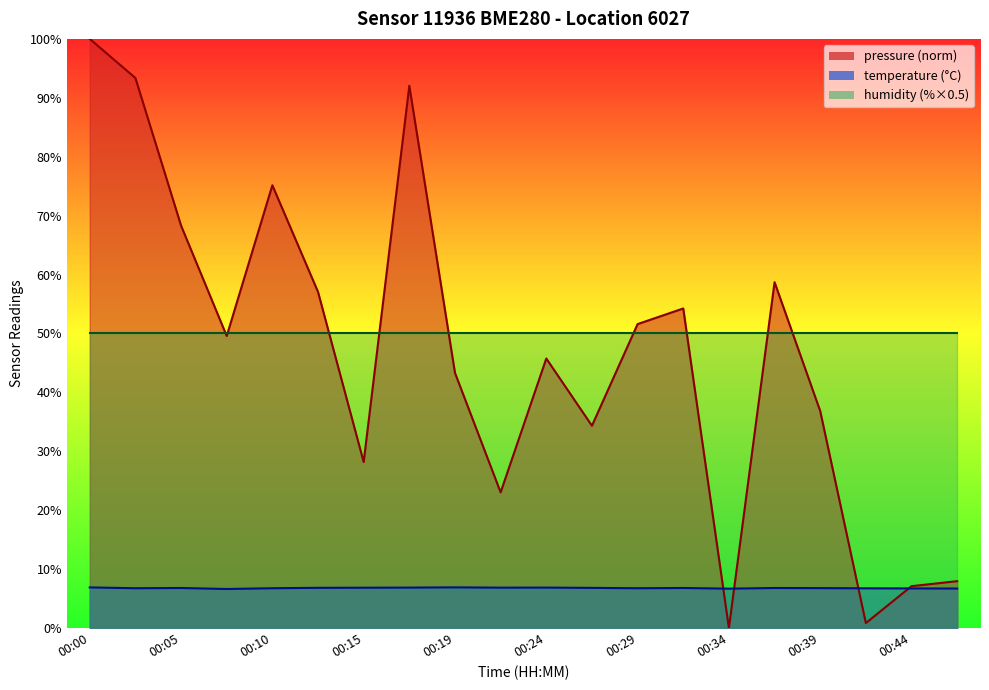

What is the difference between the maximum and minimum values in the temperature series?

0.3